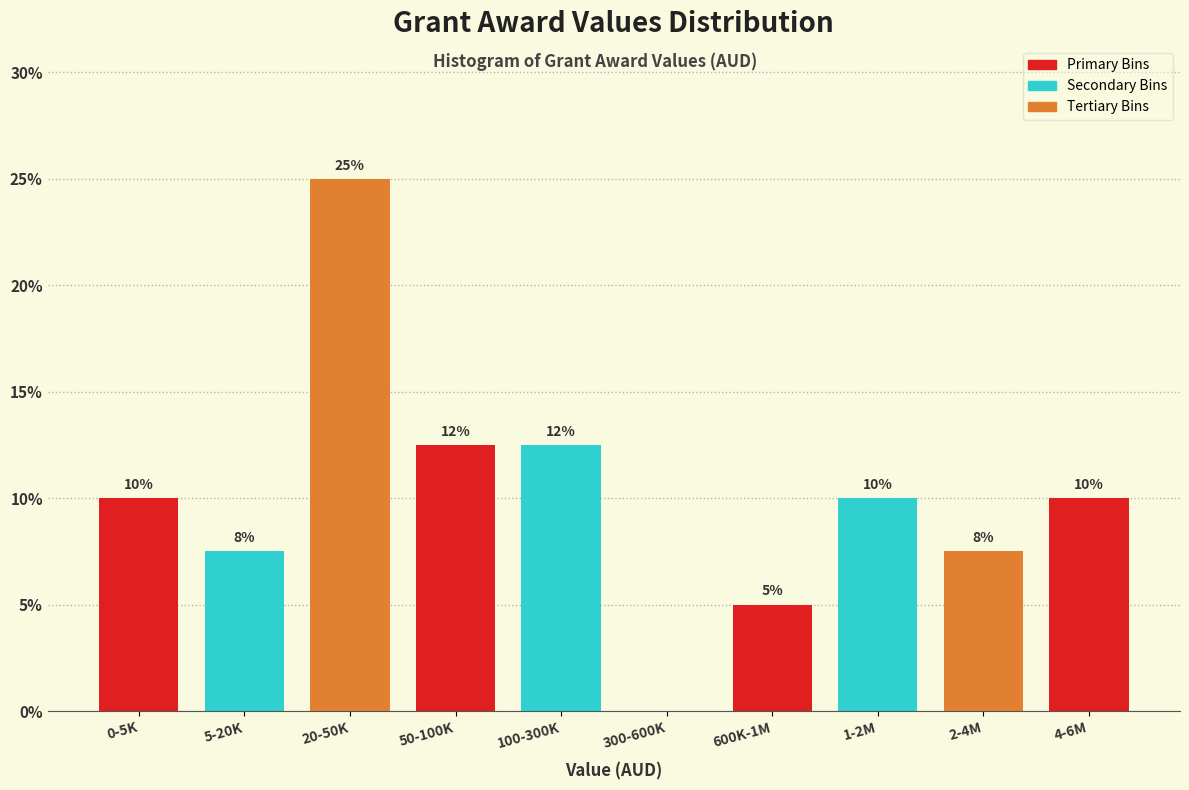

What is the sum of all values?

100.0